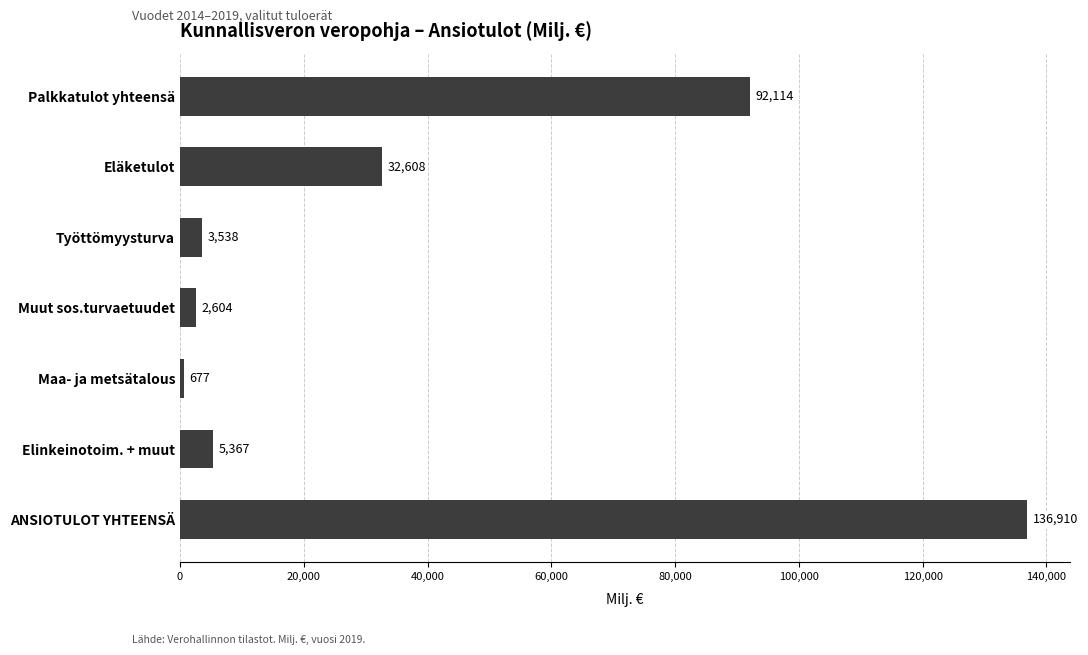

The chart shows a value of 677.3 at Maa- ja metsätalous. True or false?

True